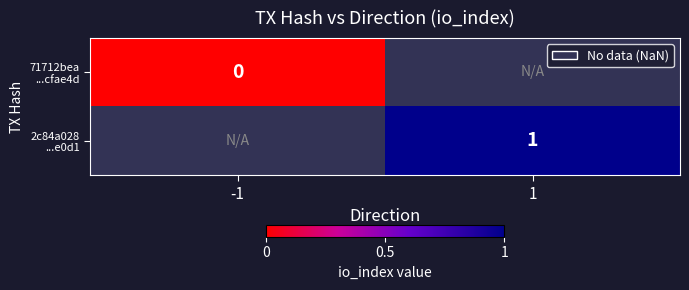

Is the value of 71712bea ...cfae4d at -1 greater than the value of 2c84a028 ...e0d1 at -1?

No